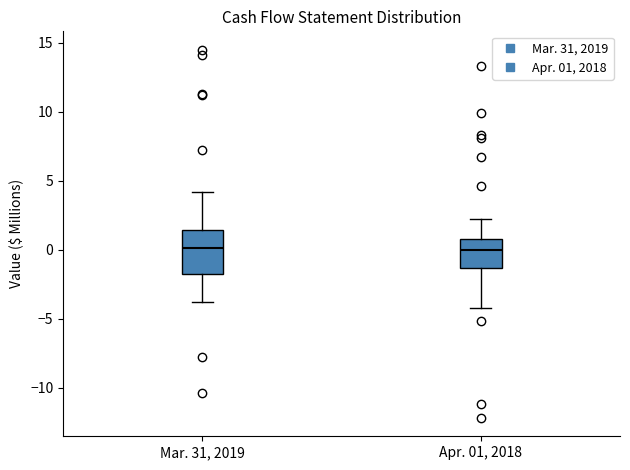

Reading left to right, read every box against the y-axis: the position of its median line, the range the box covers, and the ends of its whiskers. The values are not printed on the chart, so give them approximately, as read against the axis.

Mar. 31, 2019: median 0.0, box -2.0 to 1.5, whiskers -4.0 to 4.0
Apr. 01, 2018: median 0.0, box -1.5 to 1.0, whiskers -4.0 to 2.0